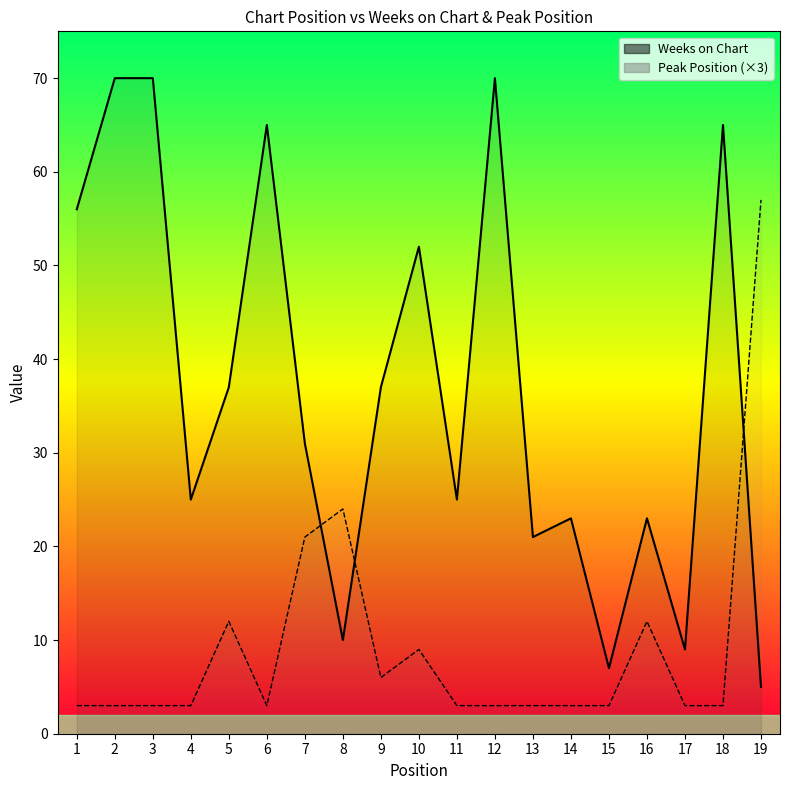

How many interior local peaks does the Peak Position (×3) series have?

4